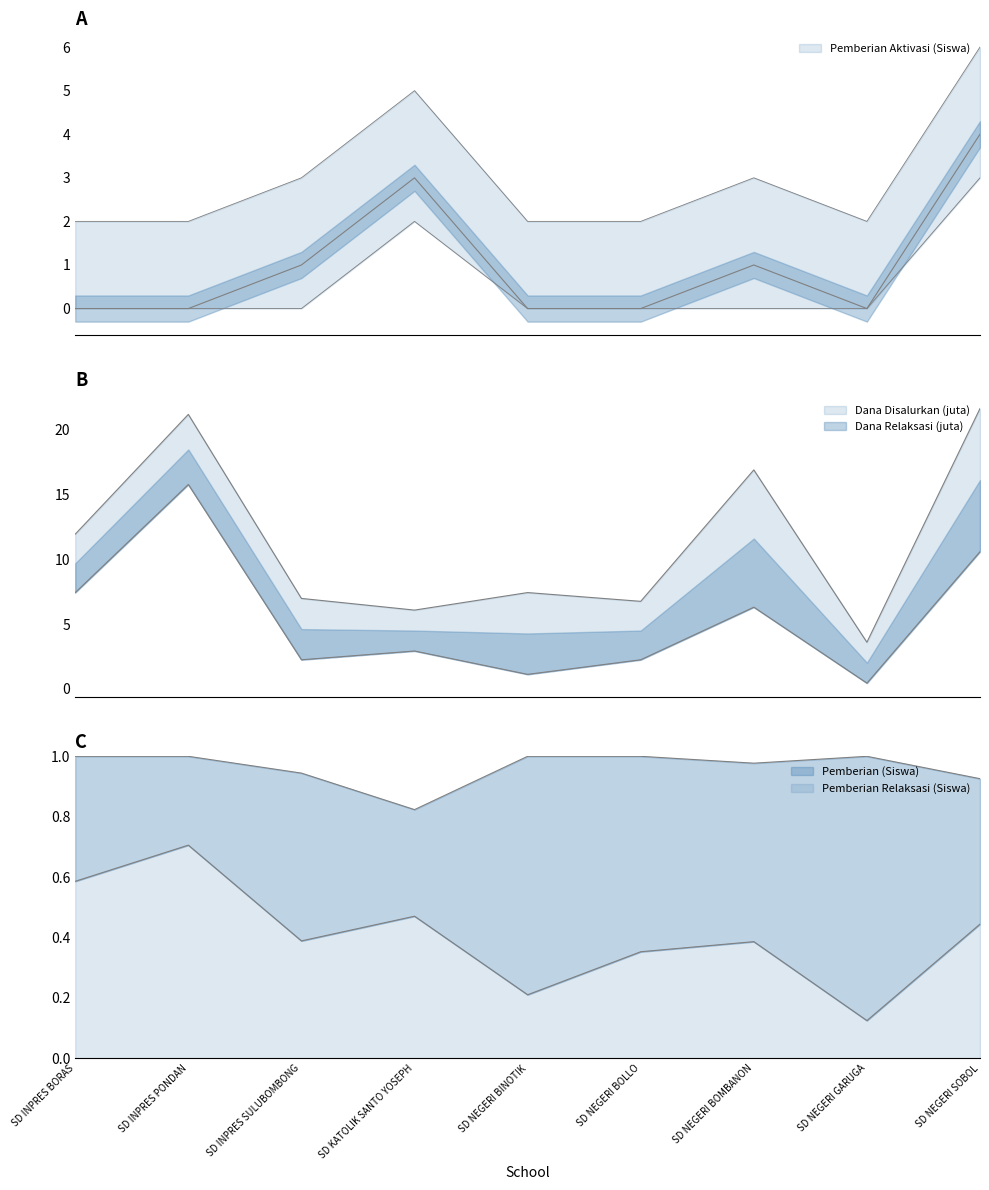

Where does the Disalurkan (Dana) series first go above 7?

SD INPRES BORAS